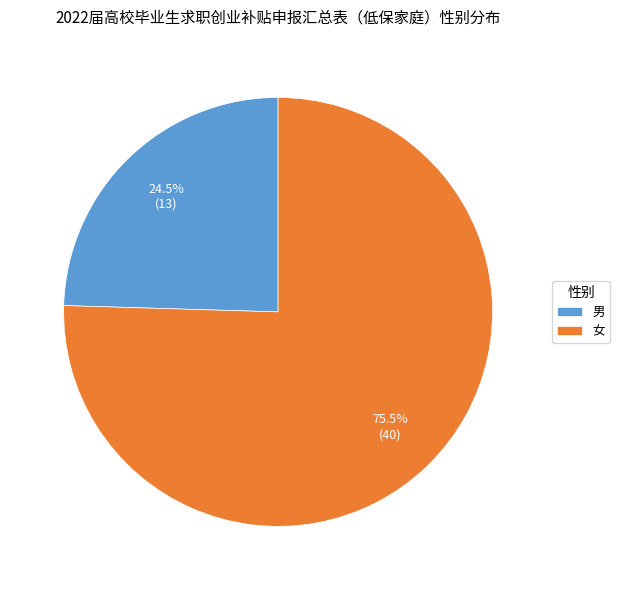

To the nearest percent, what is the average slice percentage?

50%